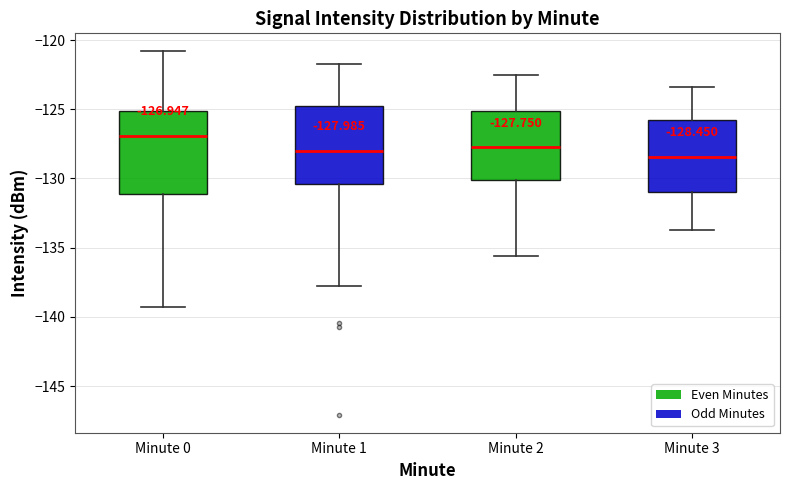

Which box's median line is the highest?

Minute 0